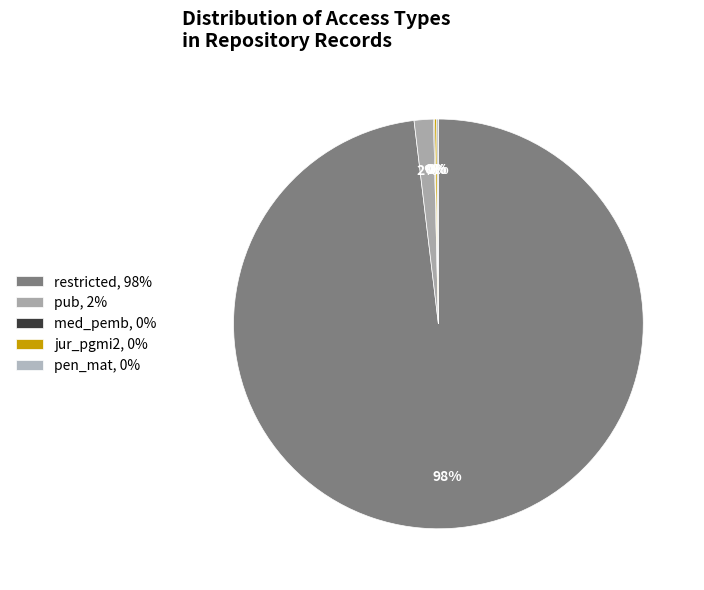

How many slices are in this pie chart?

5